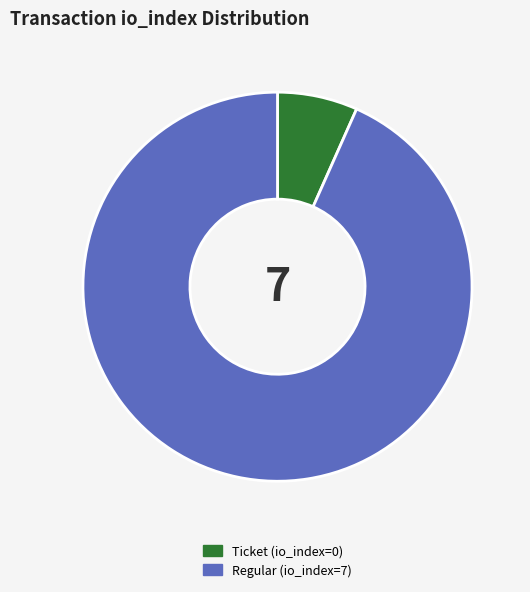

What is the smallest slice in the pie chart?

Ticket (io_index=0)